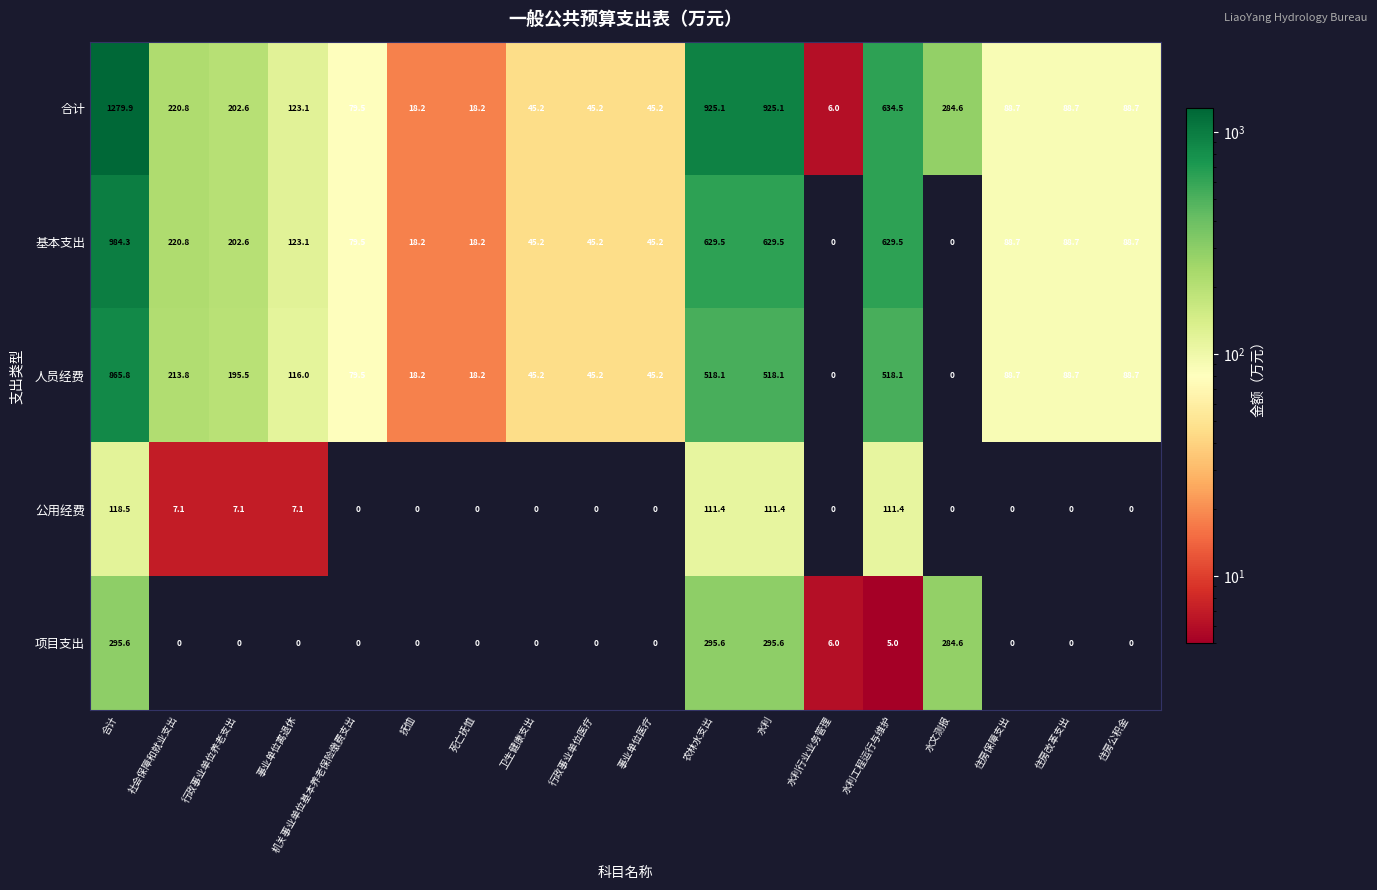

Rank the series by their maximum value, from highest to lowest.

合计, 基本支出, 人员经费, 项目支出, 公用经费